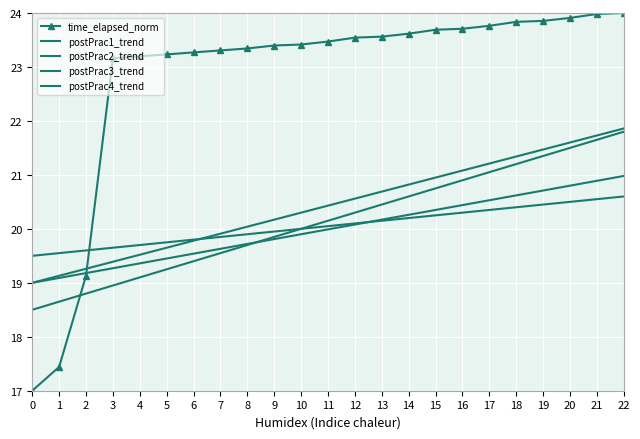

True or false: postPrac2_trend and postPrac4_trend intersect in this chart.

False